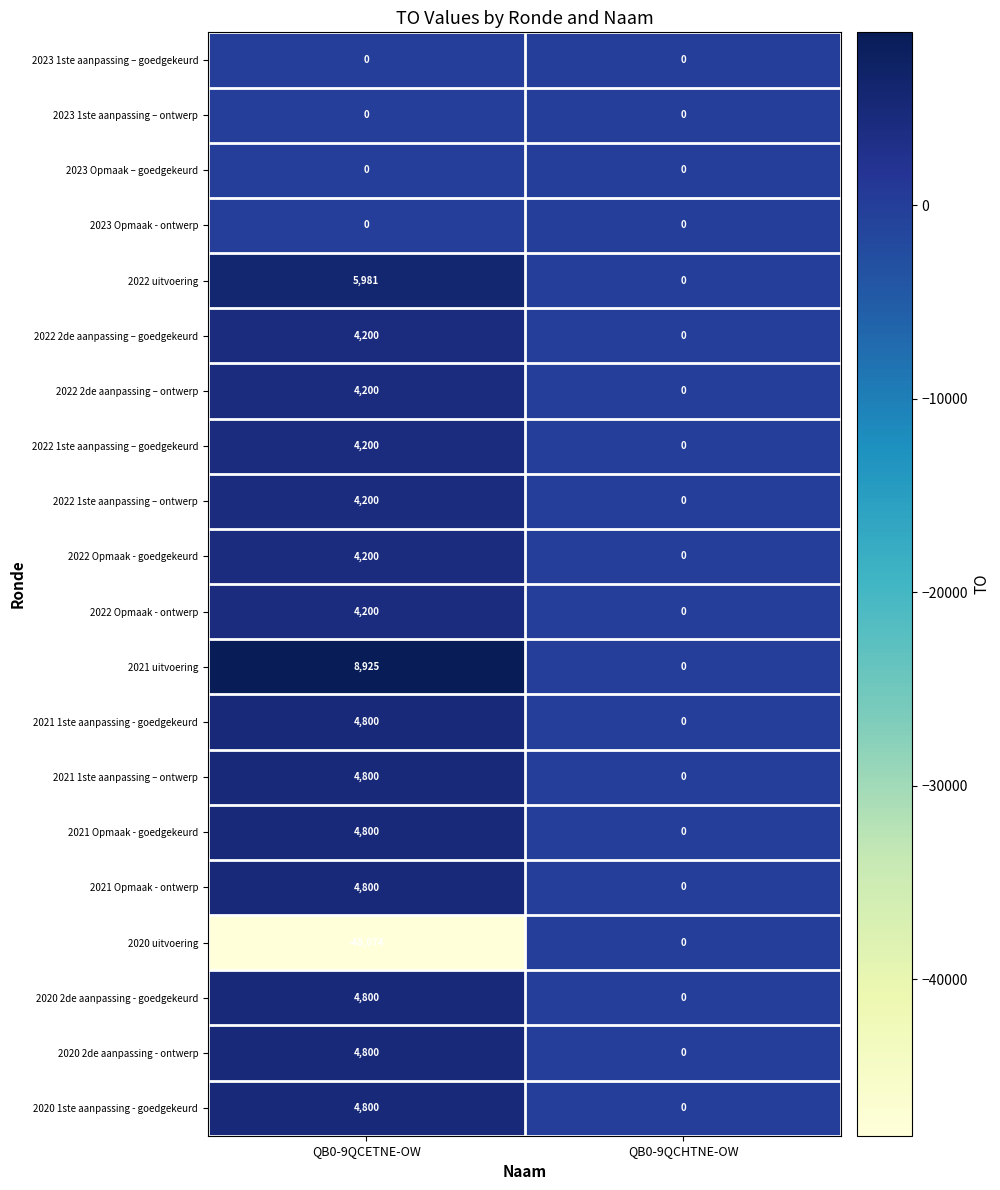

Which series changed the most between QB0-9QCETNE-OW and QB0-9QCHTNE-OW?

2020 uitvoering